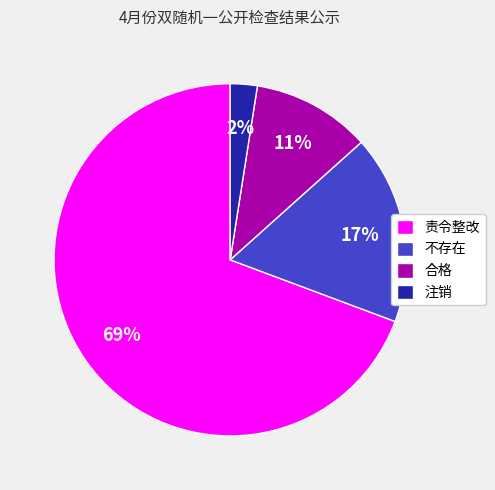

To the nearest percent, what portion does 不存在 represent?

17%